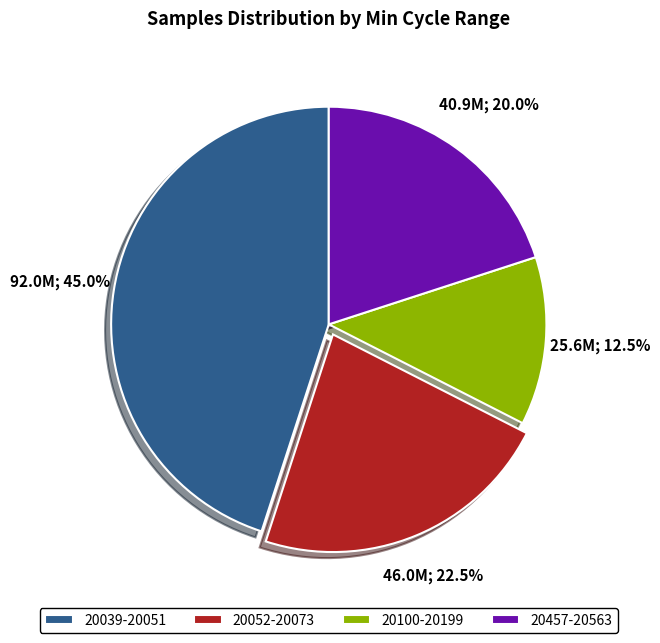

Which slice is the largest?

20039-20051